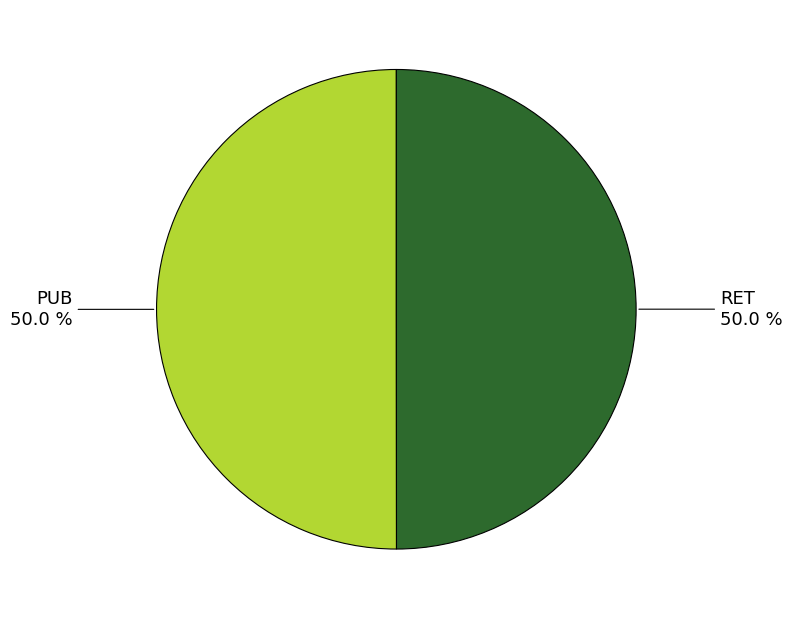

Combined, what portion of the pie is RET and PUB?

100.0%